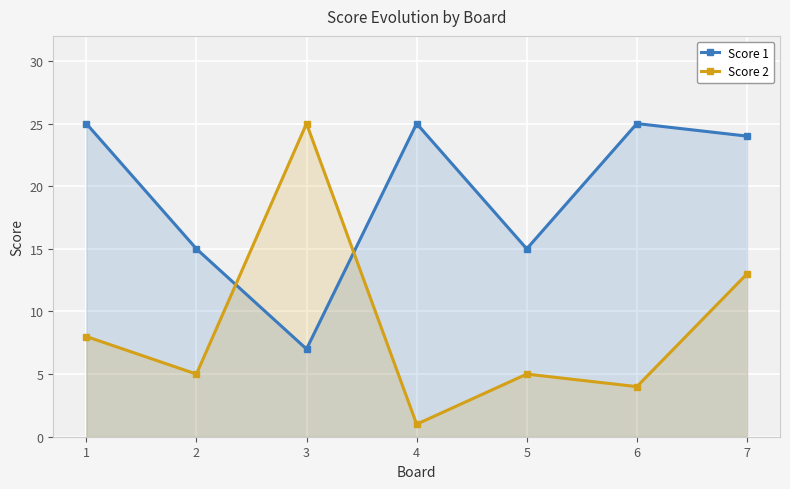

Which category has the highest value in the Score 1 series?

1